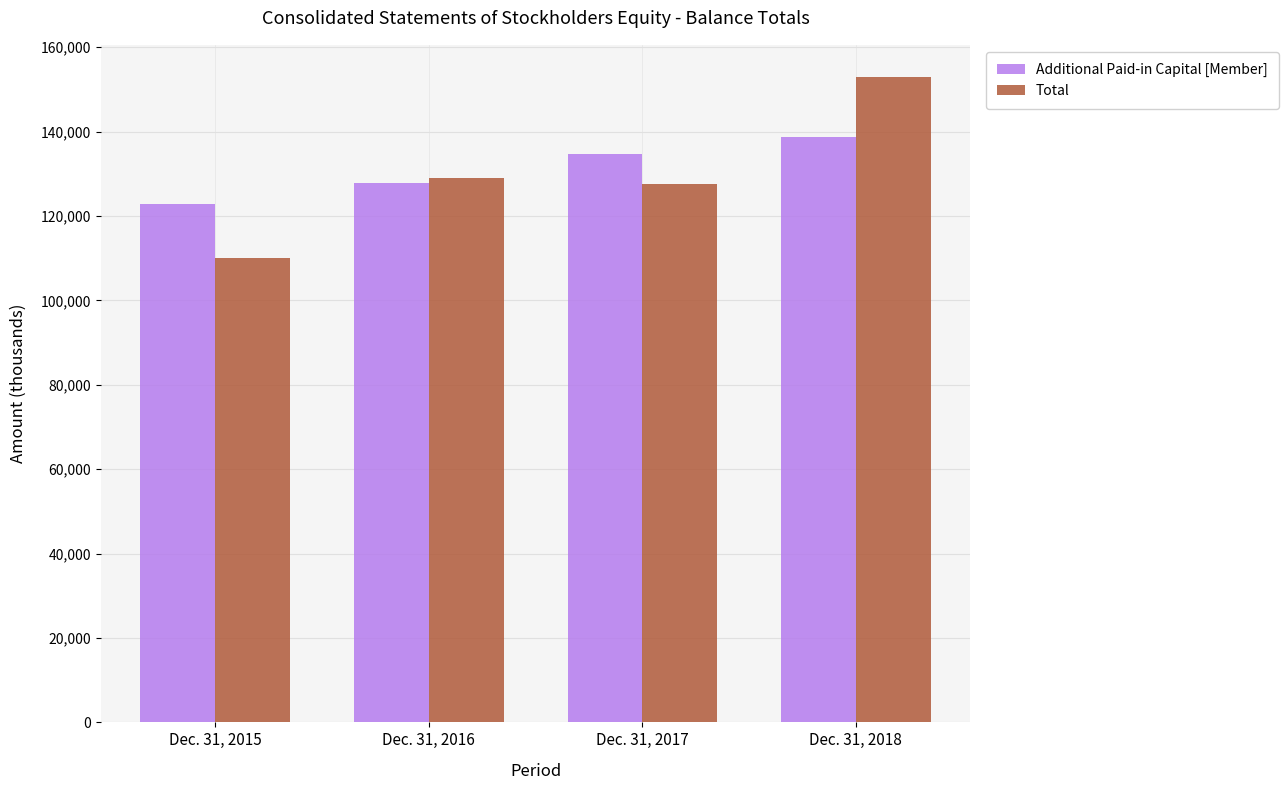

Which series has the widest spread of values?

Total